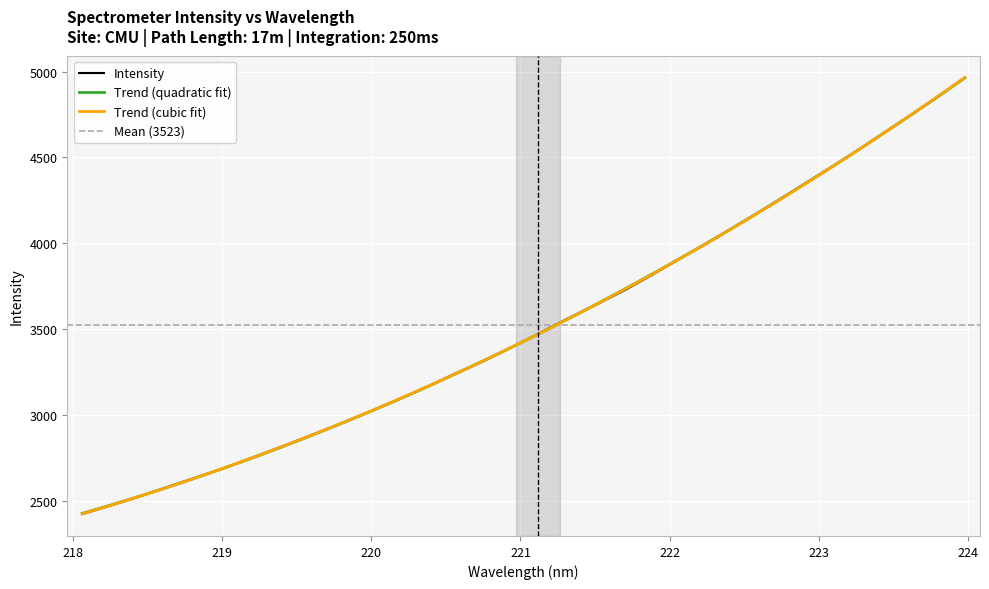

The value at 219.3979 is 1528.1. True or false?

False